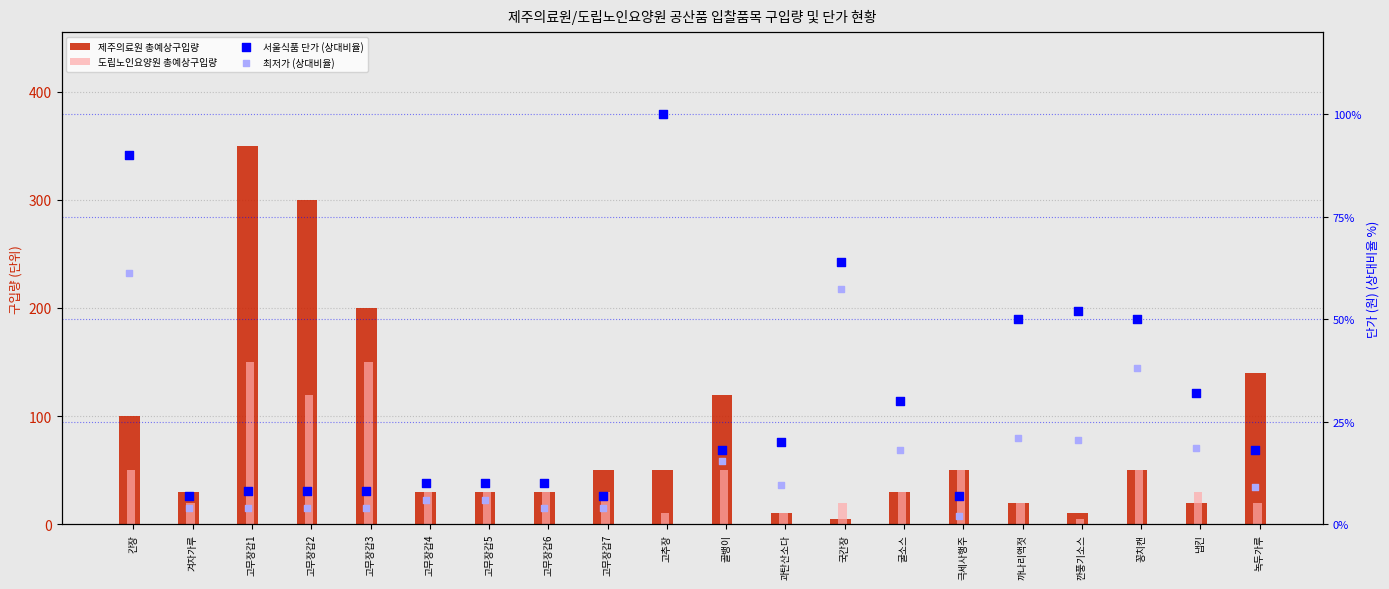

Which series contains the highest Y value?

제주의료원 총예상구입량